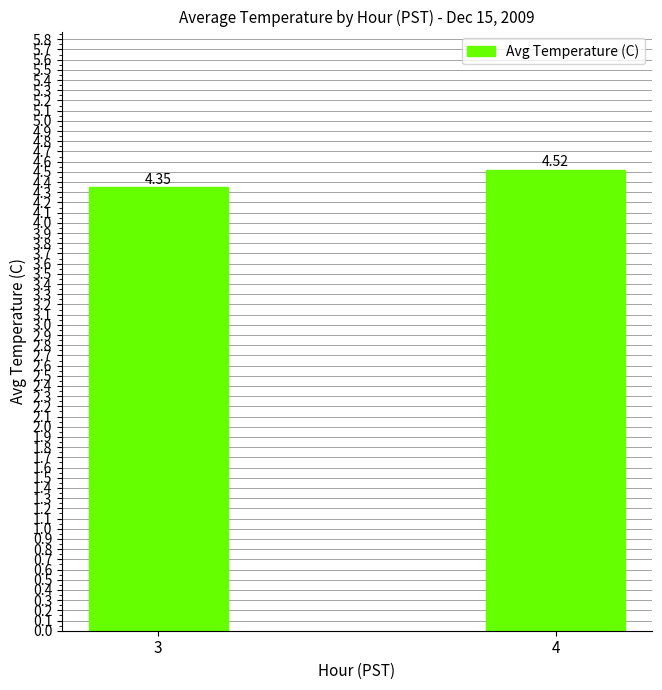

What is the change in value from 3 to 4?

+0.2